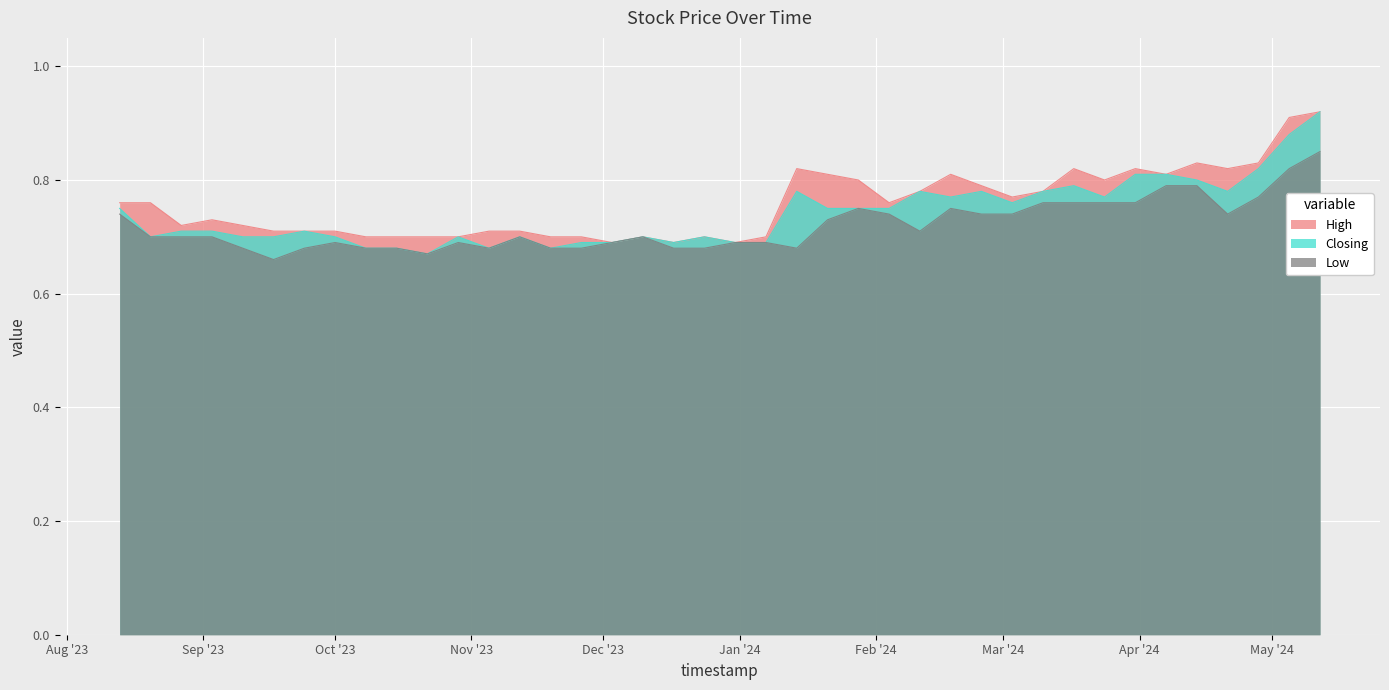

What are all the series names shown in the legend?

High, Closing, Low